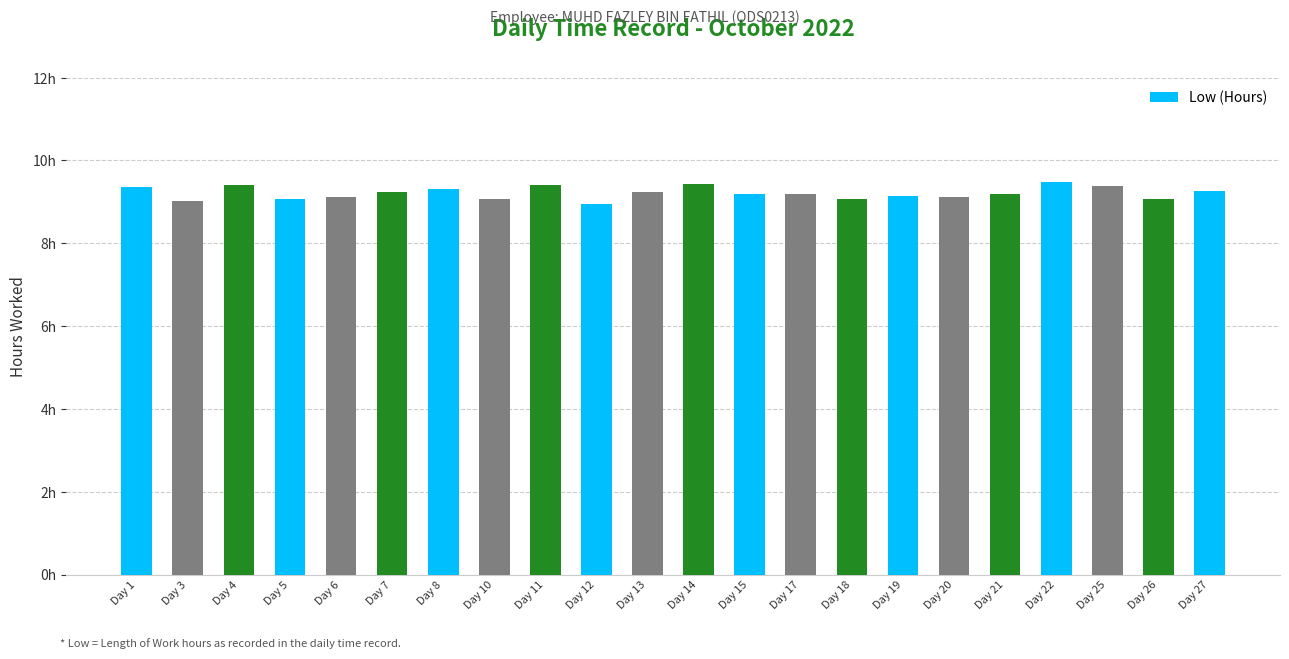

Does the chart contain any negative values?

No